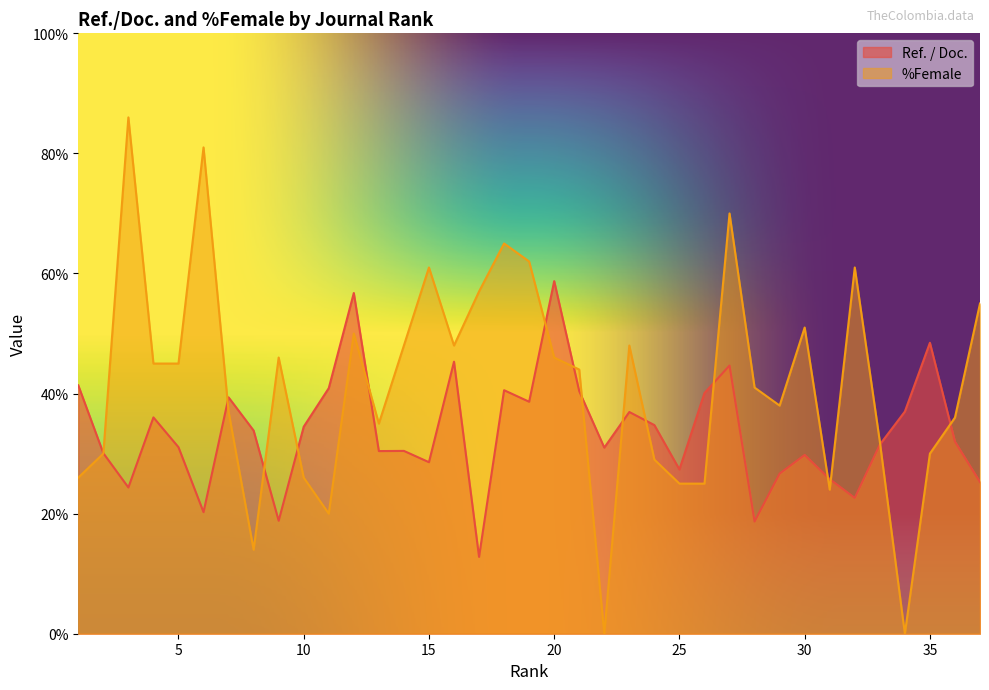

What is the value of the Ref. / Doc. point at the 22nd from the left?

31.0